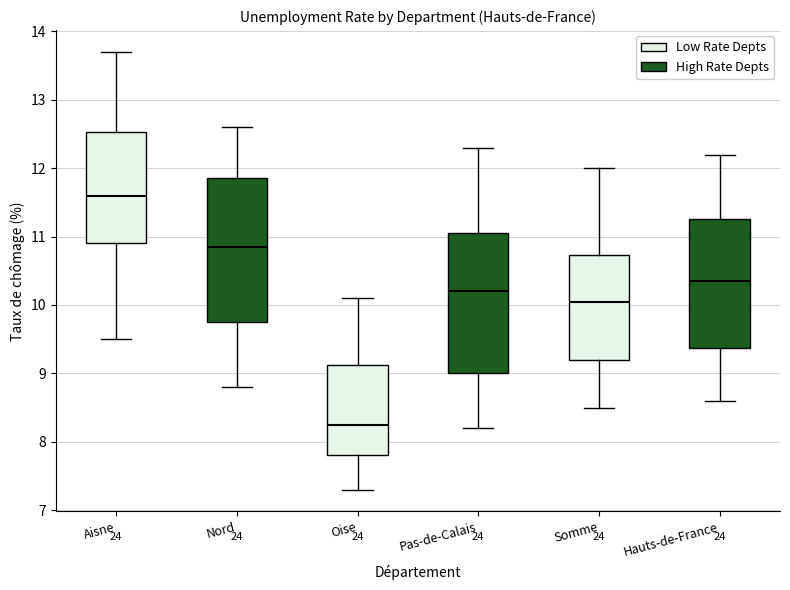

Reading left to right, read every box against the y-axis: the position of its median line, the range the box covers, and the ends of its whiskers. The values are not printed on the chart, so give them approximately, as read against the axis.

Aisne: median 11.6, box 10.9 to 12.5, whiskers 9.5 to 13.7
Nord: median 10.9, box 9.8 to 11.9, whiskers 8.8 to 12.6
Oise: median 8.3, box 7.8 to 9.1, whiskers 7.3 to 10.1
Pas-de-Calais: median 10.2, box 9.0 to 11.1, whiskers 8.2 to 12.3
Somme: median 10.1, box 9.2 to 10.7, whiskers 8.5 to 12.0
Hauts-de-France: median 10.4, box 9.4 to 11.3, whiskers 8.6 to 12.2